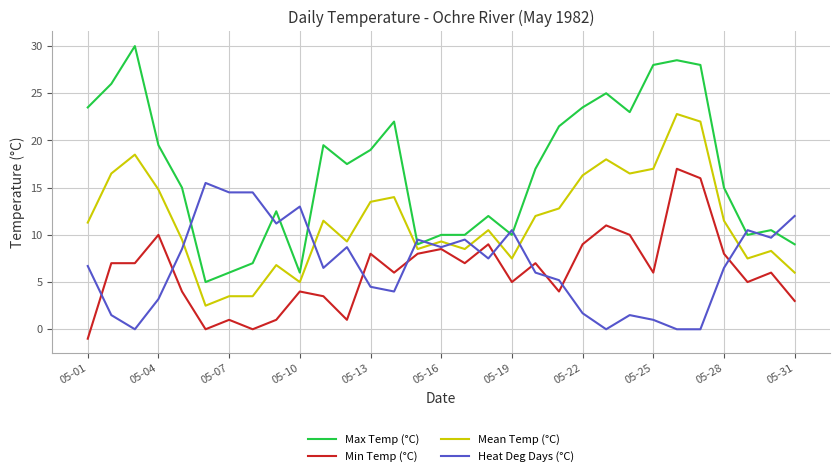

True or false: Max Temp (°C) and Mean Temp (°C) intersect in this chart.

False